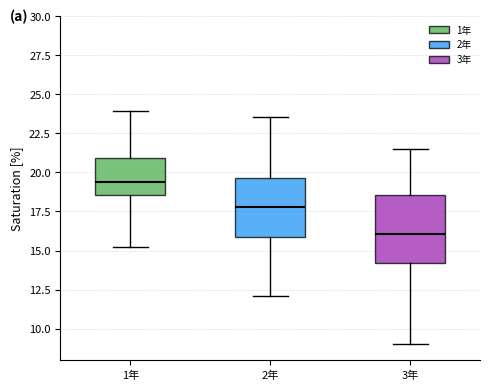

Reading left to right, read every box against the y-axis: the position of its median line, the range the box covers, and the ends of its whiskers. The values are not printed on the chart, so give them approximately, as read against the axis.

1年: median 19.5, box 18.5 to 21.0, whiskers 15.0 to 24.0
2年: median 18.0, box 16.0 to 19.5, whiskers 12.0 to 23.5
3年: median 16.0, box 14.0 to 18.5, whiskers 9.0 to 21.5